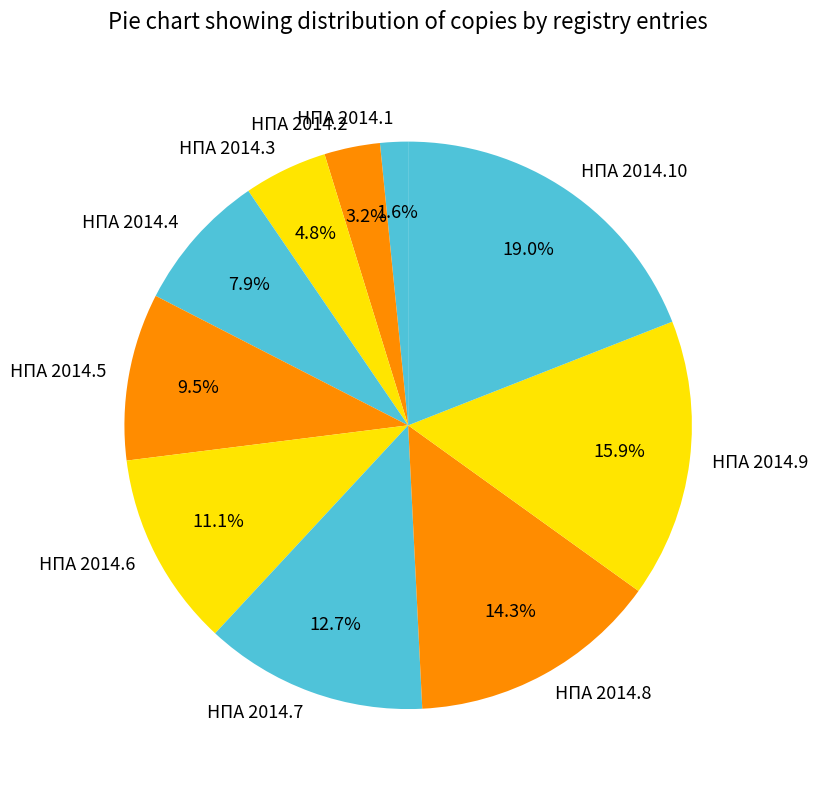

To the nearest percent, what is the difference between the НПА 2014.8 and НПА 2014.1 slice percentages?

13%